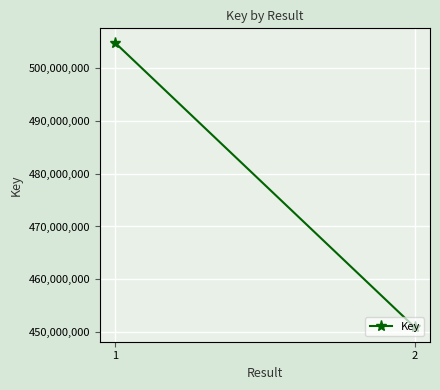

At which category does the chart reach its peak across all series?

1